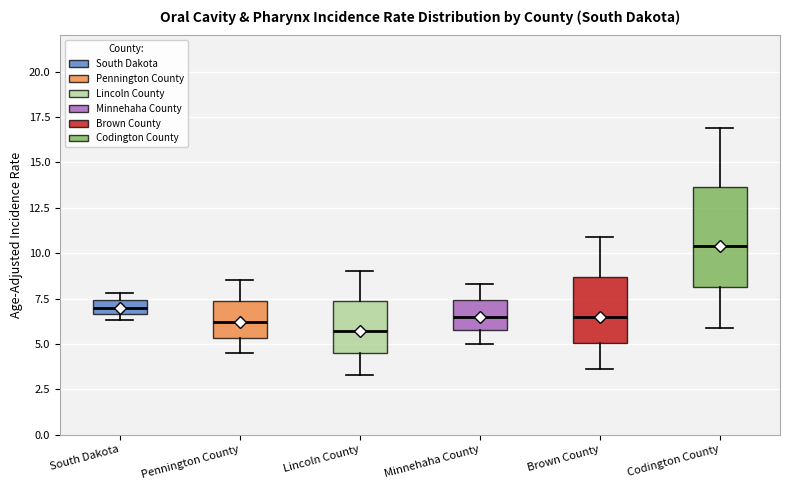

Where is the lower edge of the box for South Dakota on the y-axis? The values are not printed on the chart, so give them approximately, as read against the axis.

6.5